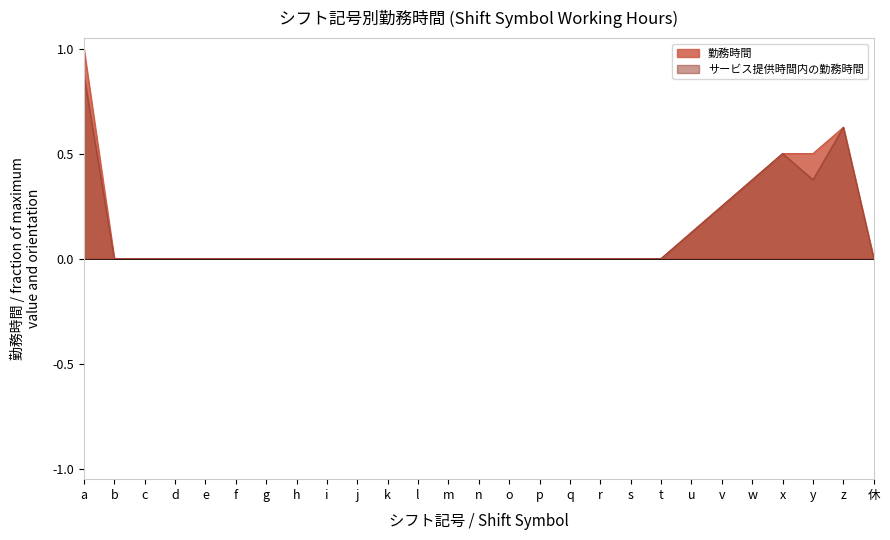

Does the chart display data point markers on the line(s)?

No